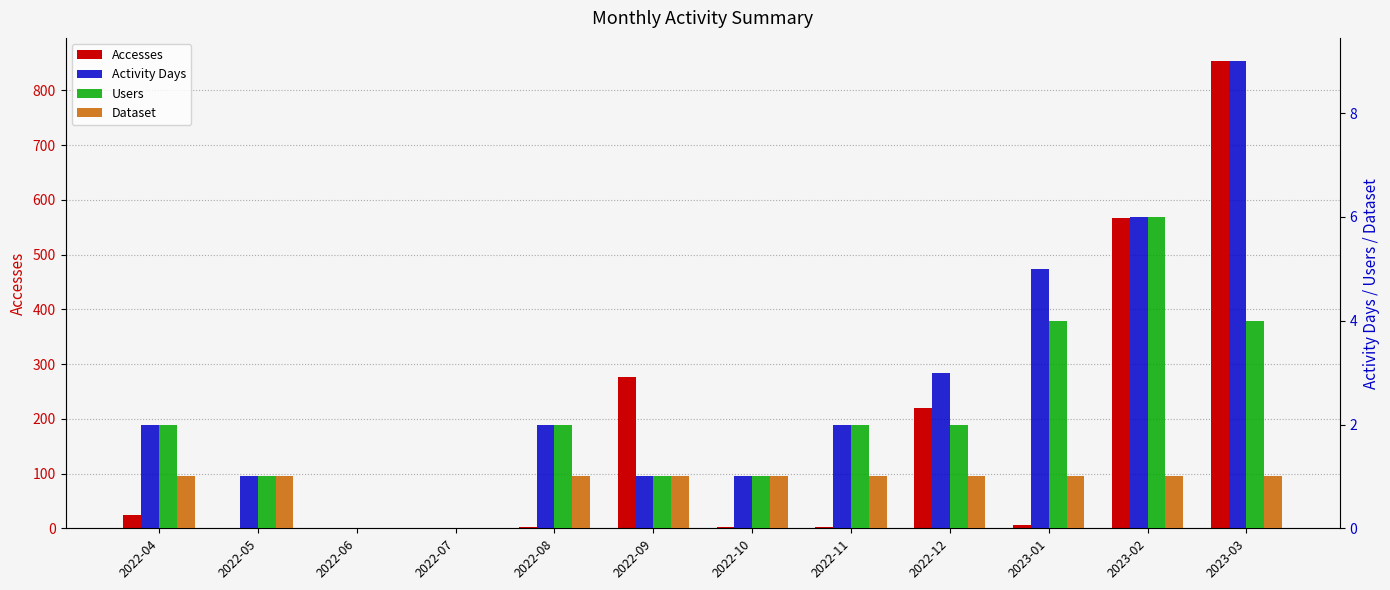

True or false: Accesses has a value of 567 at 2023-02.

True